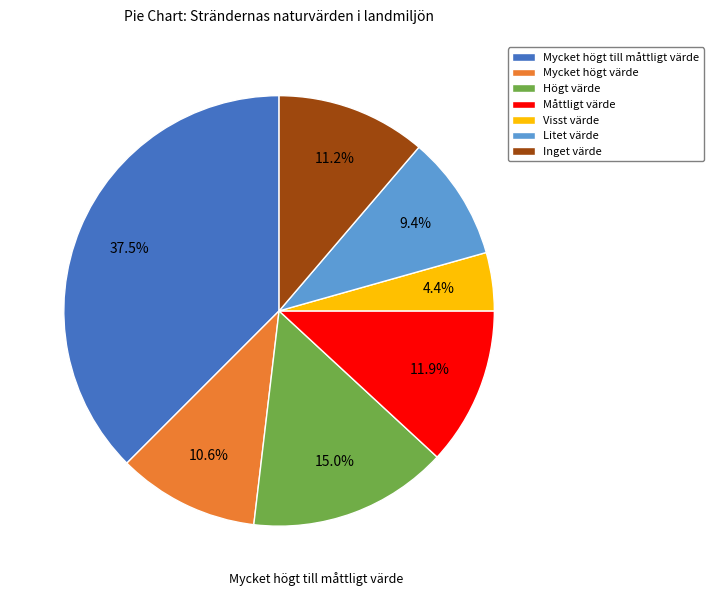

How many segments does this pie chart have?

7